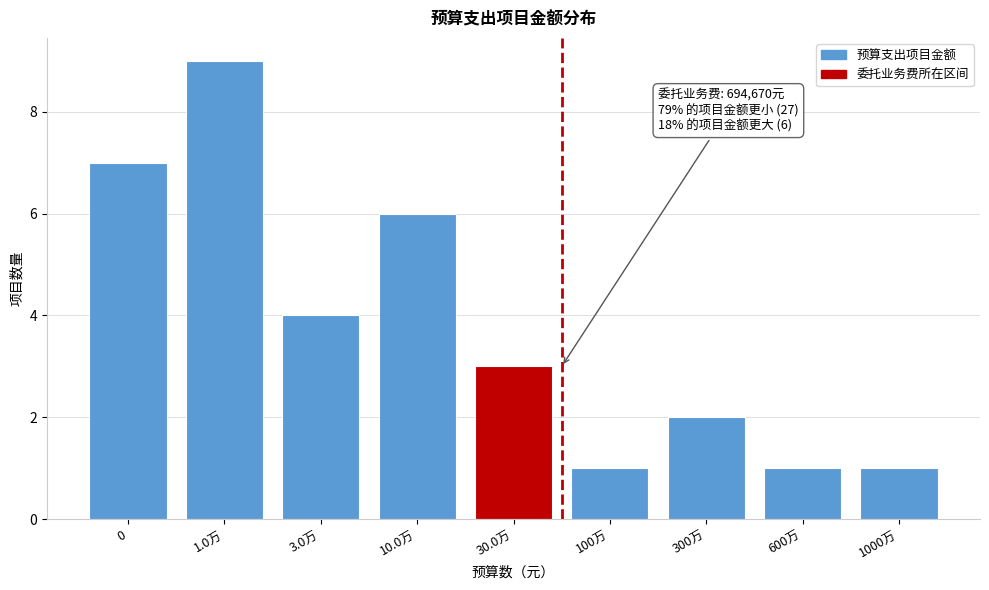

Reading left to right, transcribe all the data shown in this chart.

7	9	4	6	3	1	2	1	1